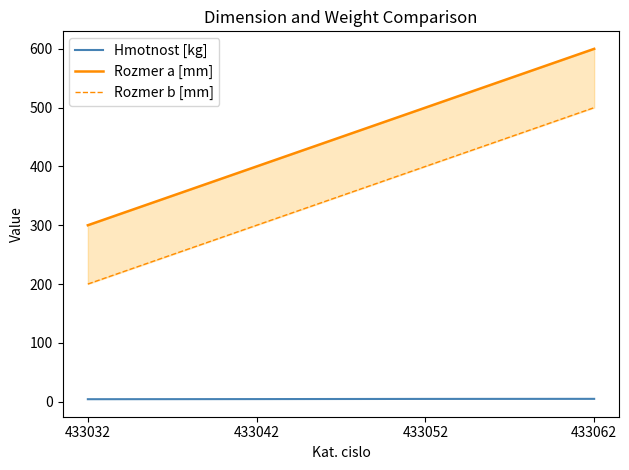

What is the value of the Hmotnost [kg] point at the 2nd from the left?

4.3